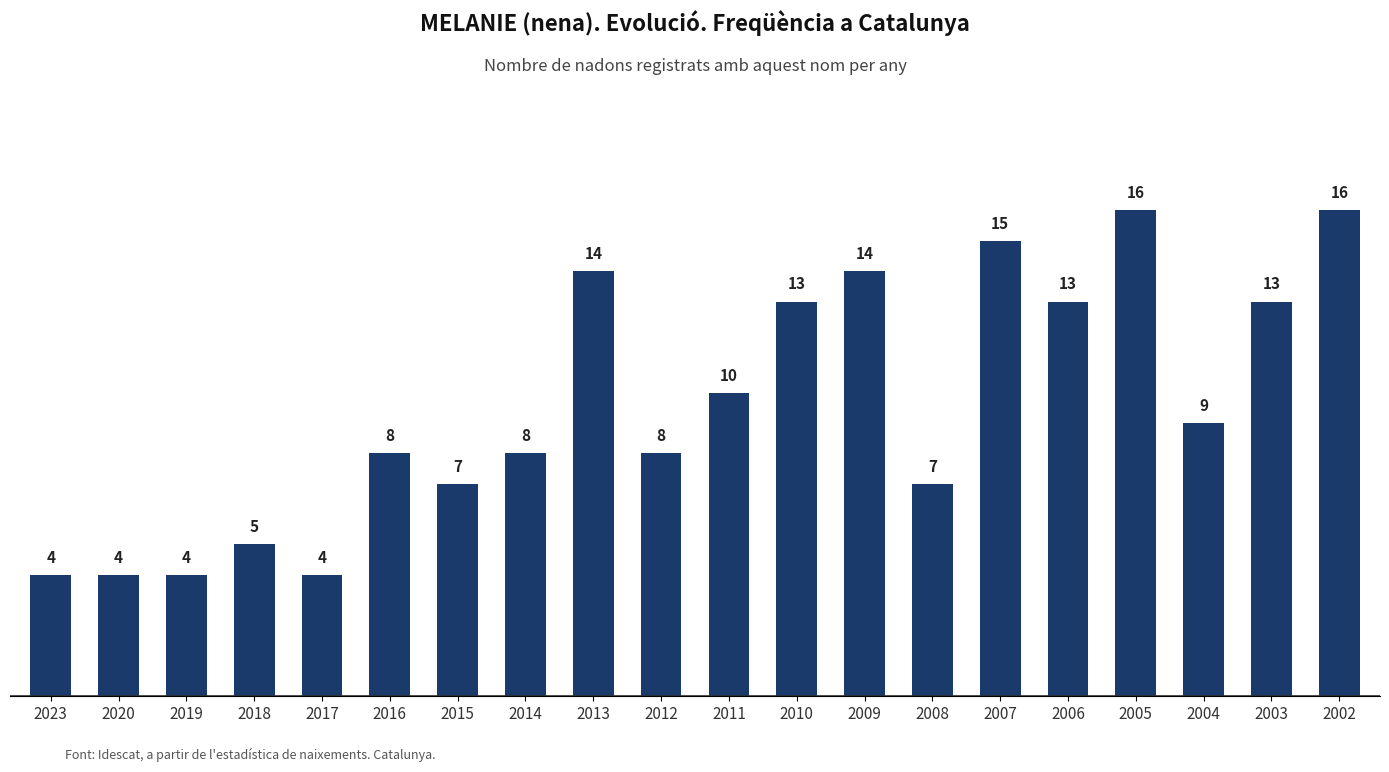

Does the chart contain stacked bars?

No